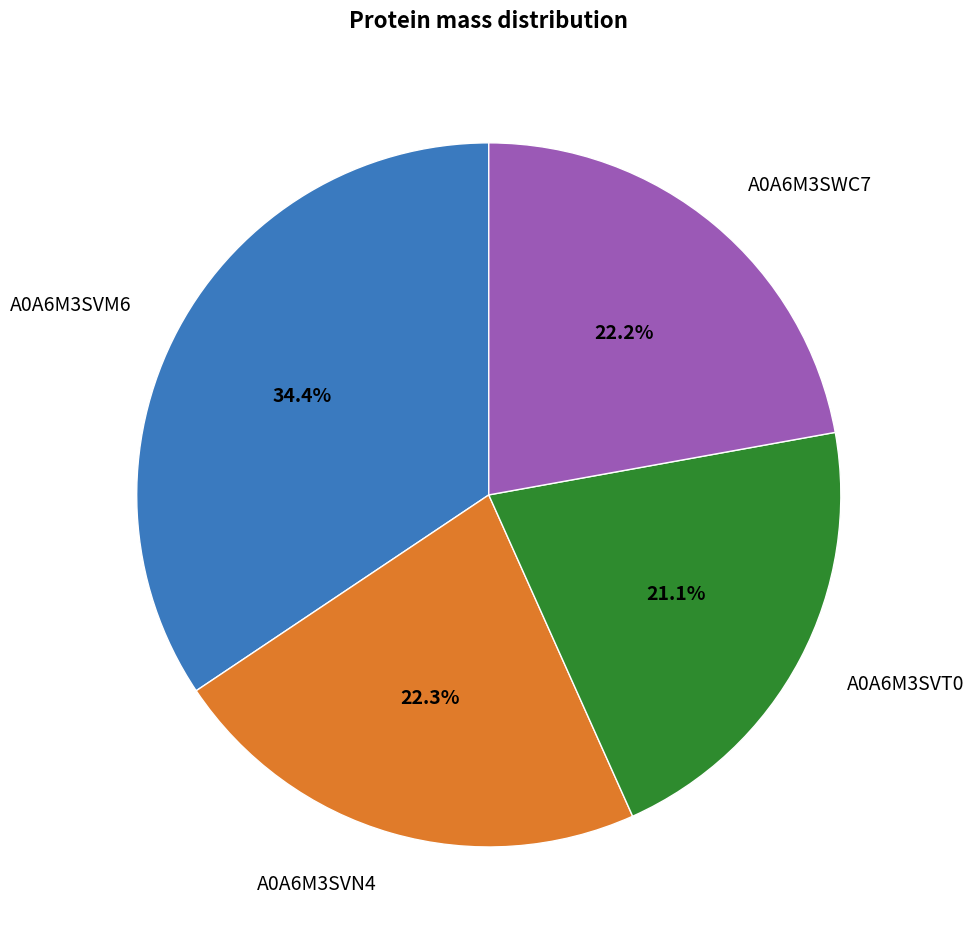

Is there a majority slice in this chart?

No